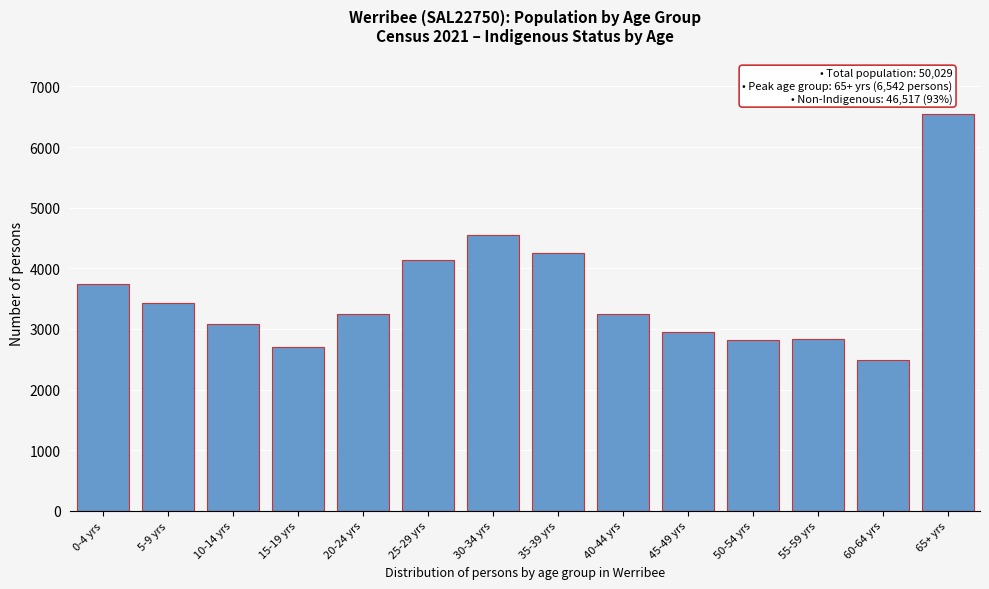

What is the approximate value at 5-9 yrs?

3426